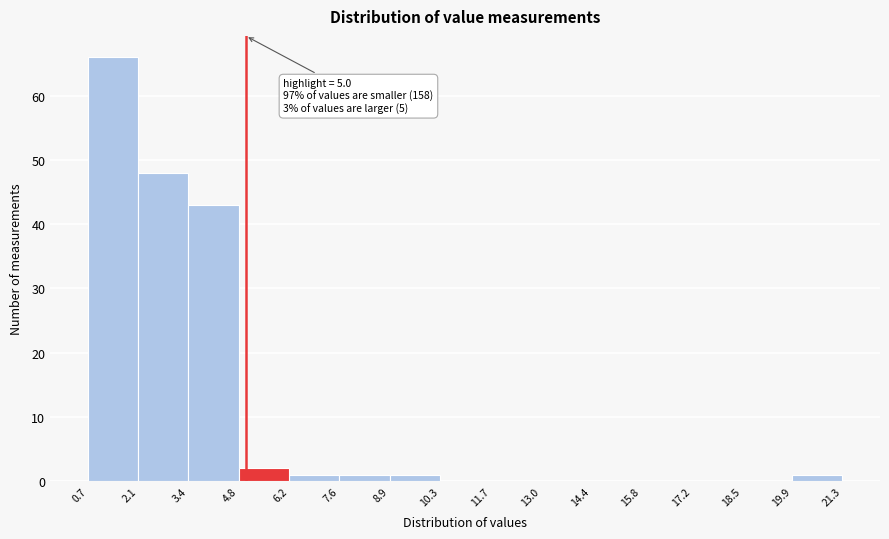

Over which range of the x-axis is the bar tallest?

0.7 to 2.1